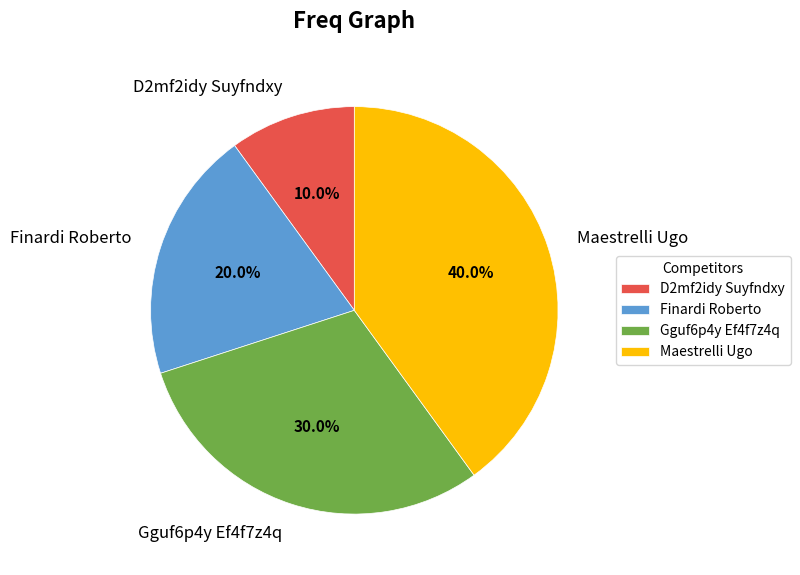

To the nearest percent, what portion does Maestrelli Ugo represent?

40%